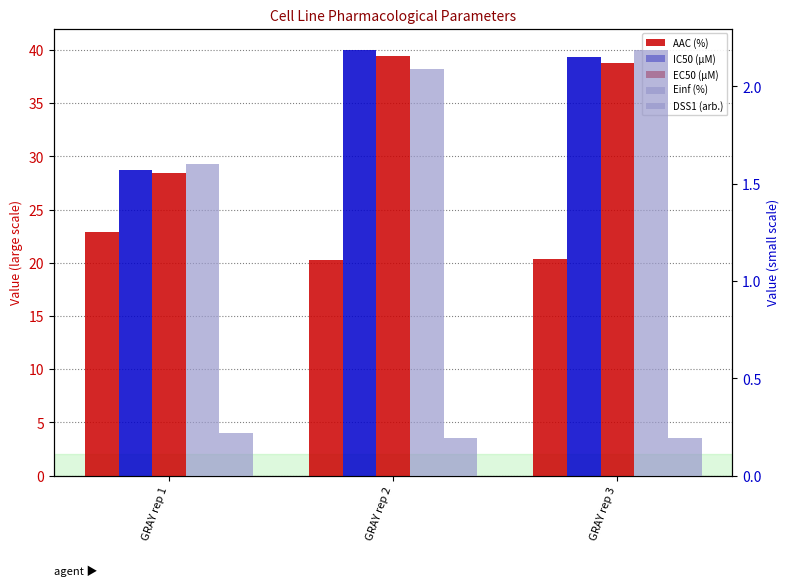

Read the AAC (%) value at GRAY rep 2.

20.2